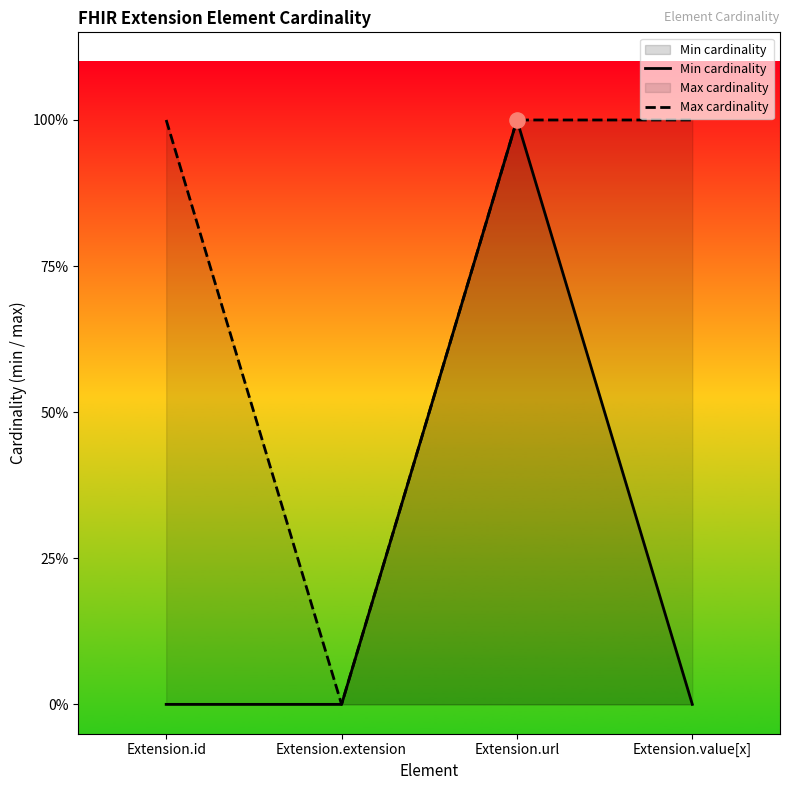

At which category is the sum across all series the highest?

Extension.url